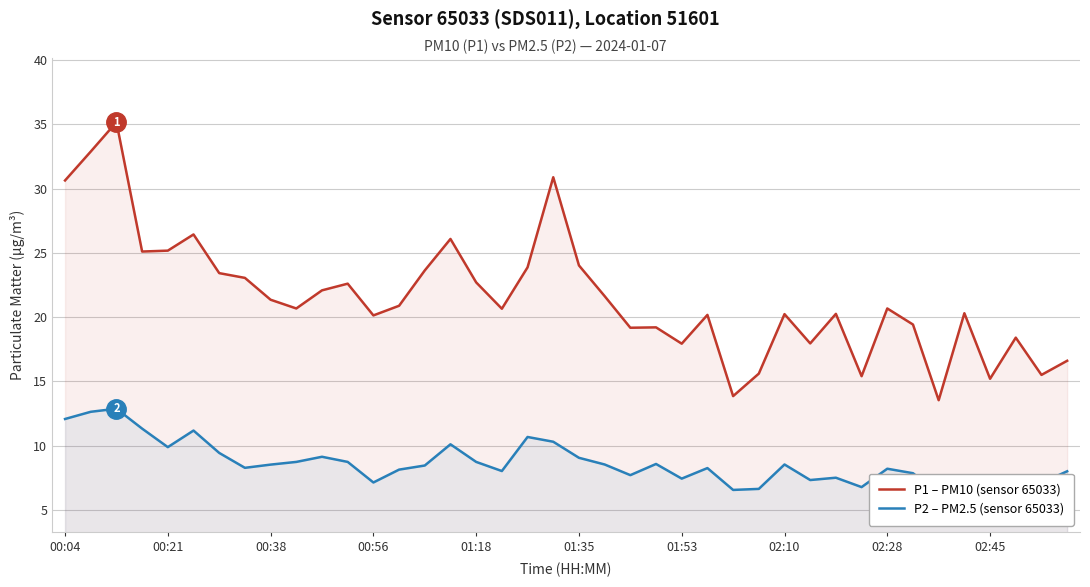

What is the lowest value of the P1 – PM10 (sensor 65033) series?

13.5